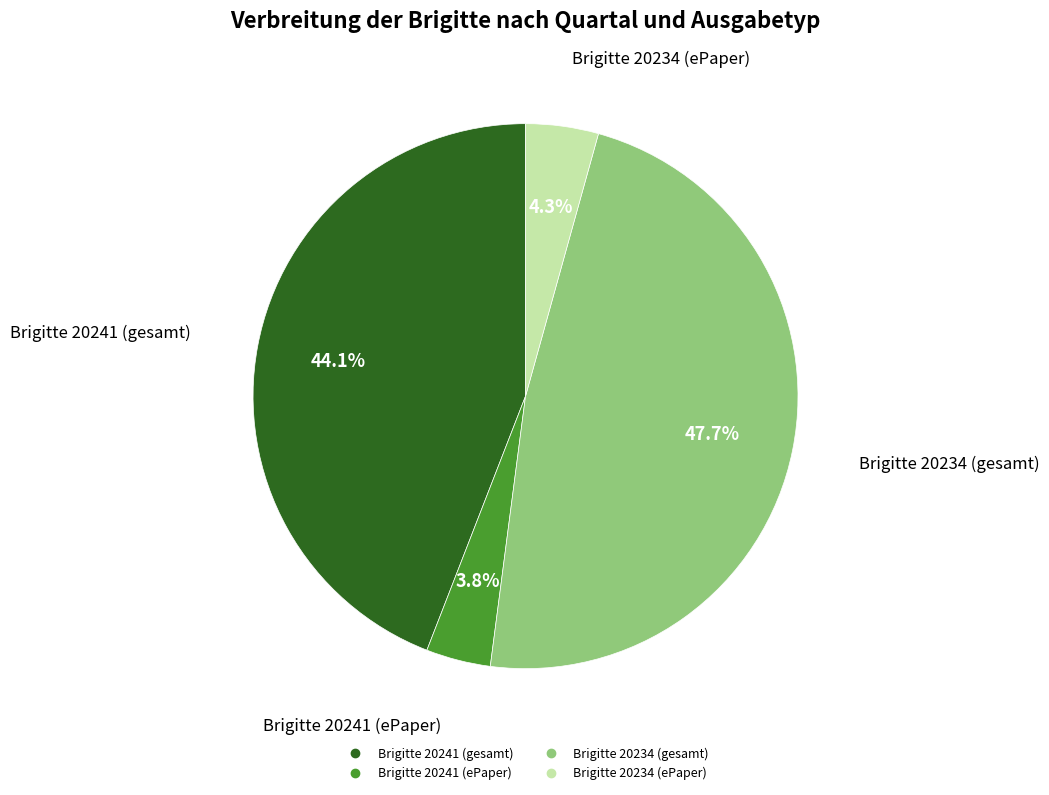

The Brigitte 20234 (gesamt) slice represents 48% of the pie. True or false?

True